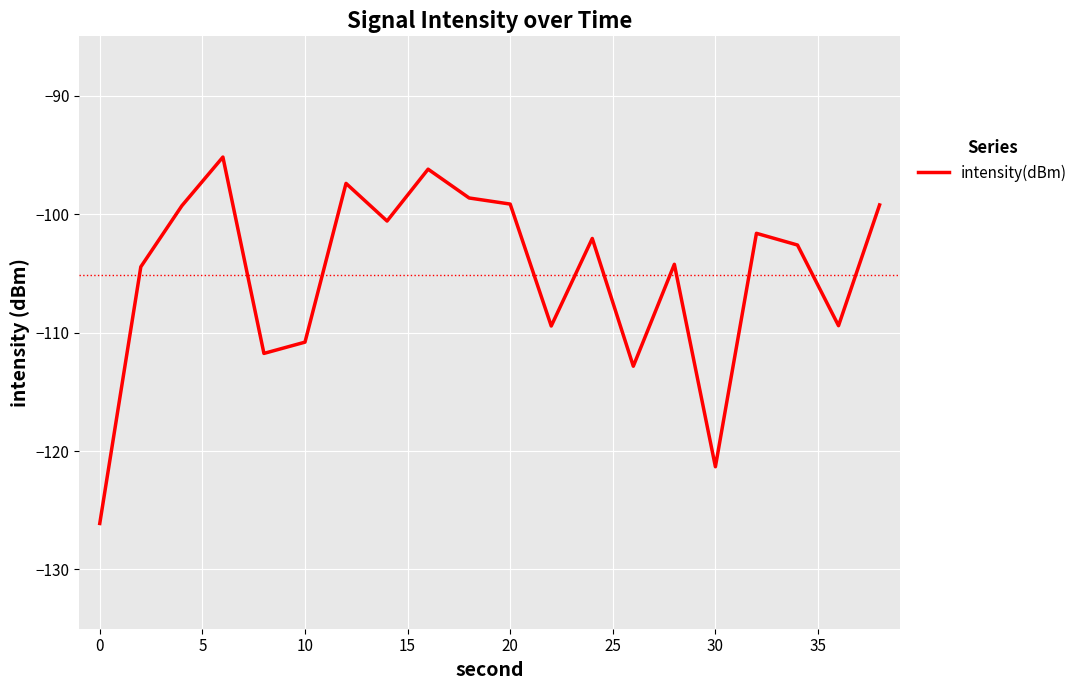

What is the maximum value shown in the chart?

-95.2